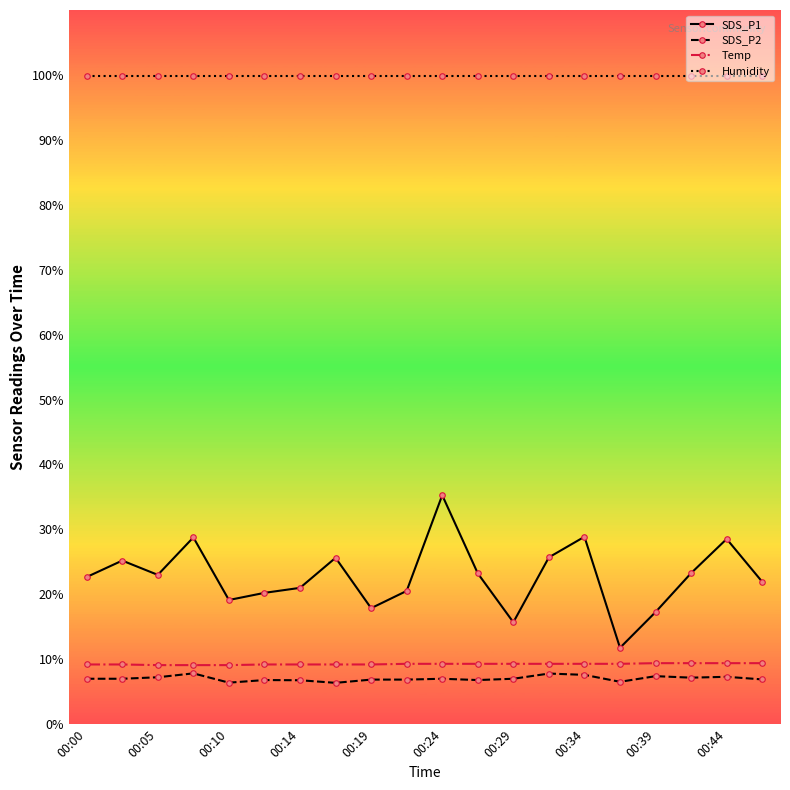

What is the difference between the maximum and minimum values in the Temp series?

0.3